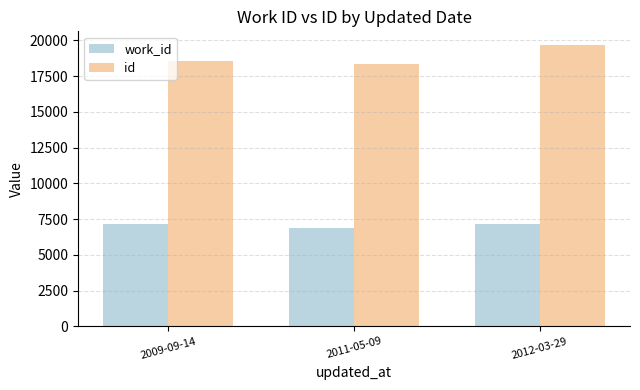

What is the approximate value of id at 2012-03-29, to the nearest 50?

19650